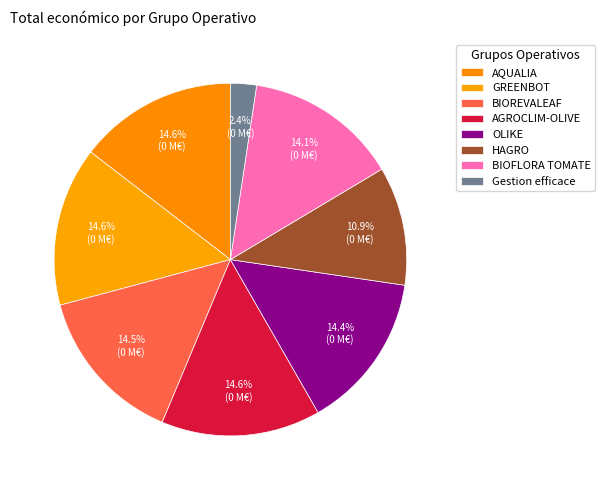

How many slices are in this pie chart?

8